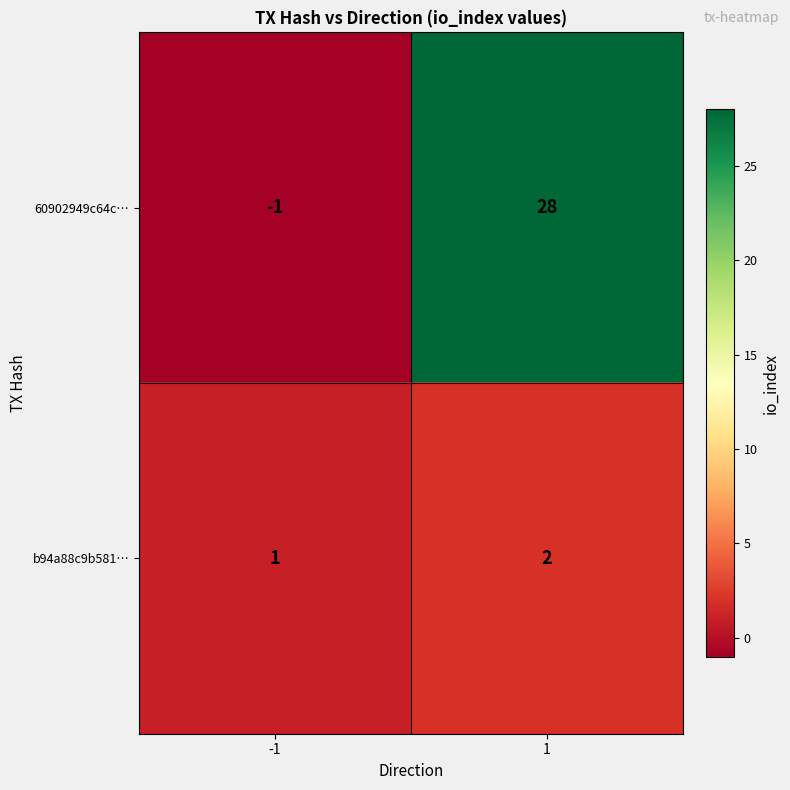

Between -1 and 1, which series saw the biggest shift?

60902949c64c…